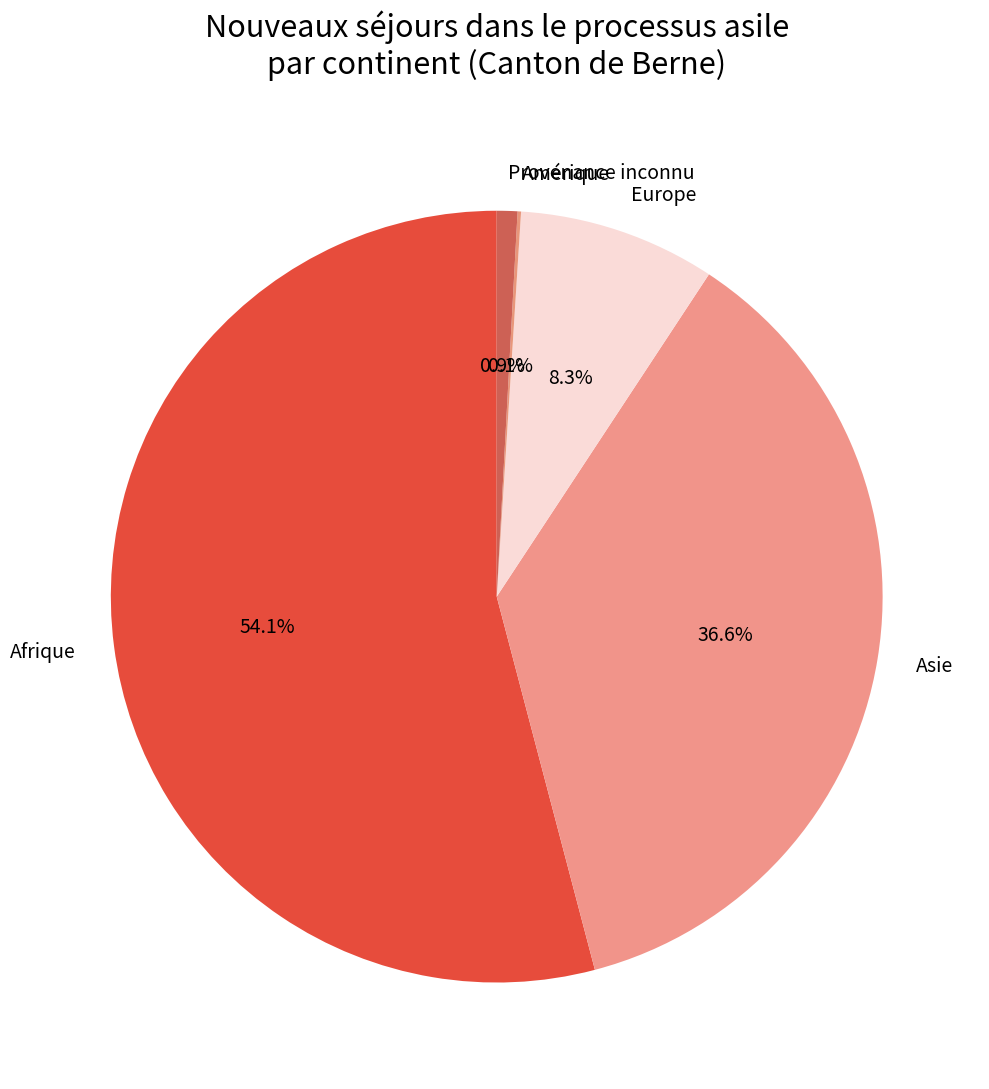

Approximately how many times larger is the value at Asie compared to Provenance inconnu?

42.5